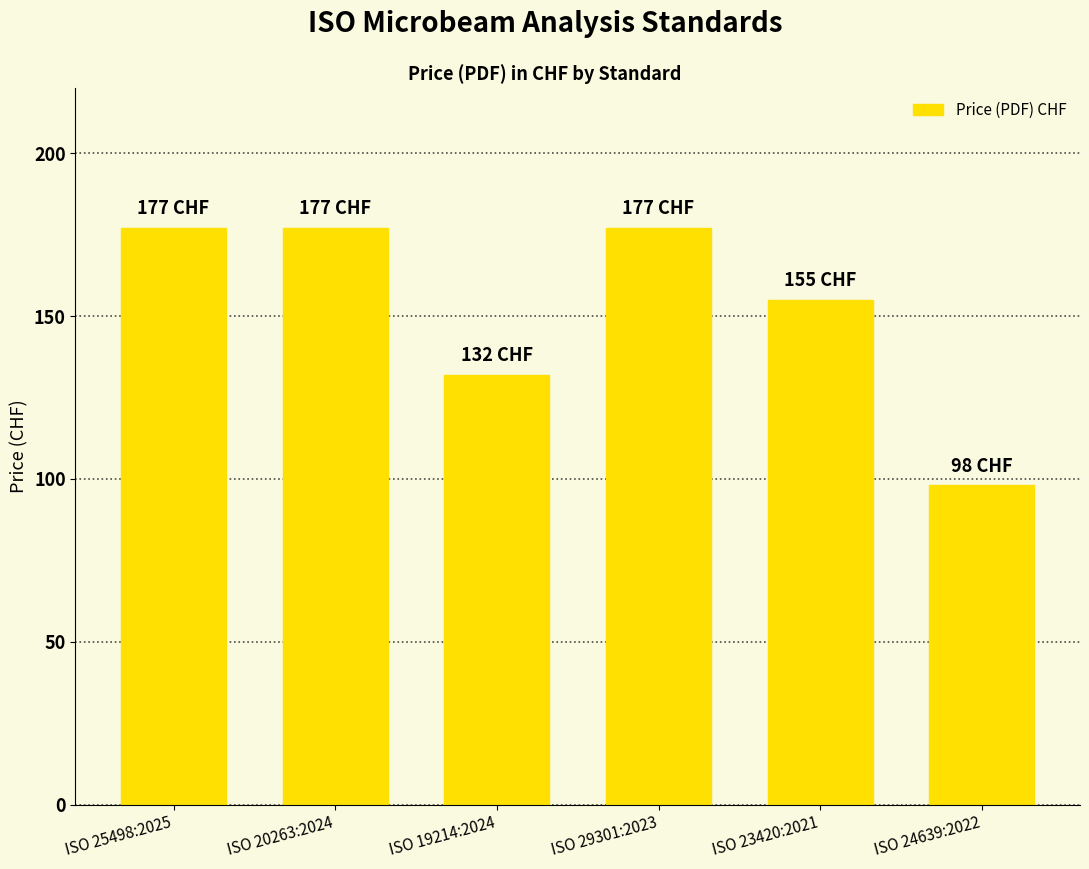

What is the difference between the values at ISO 19214:2024 and ISO 23420:2021?

23